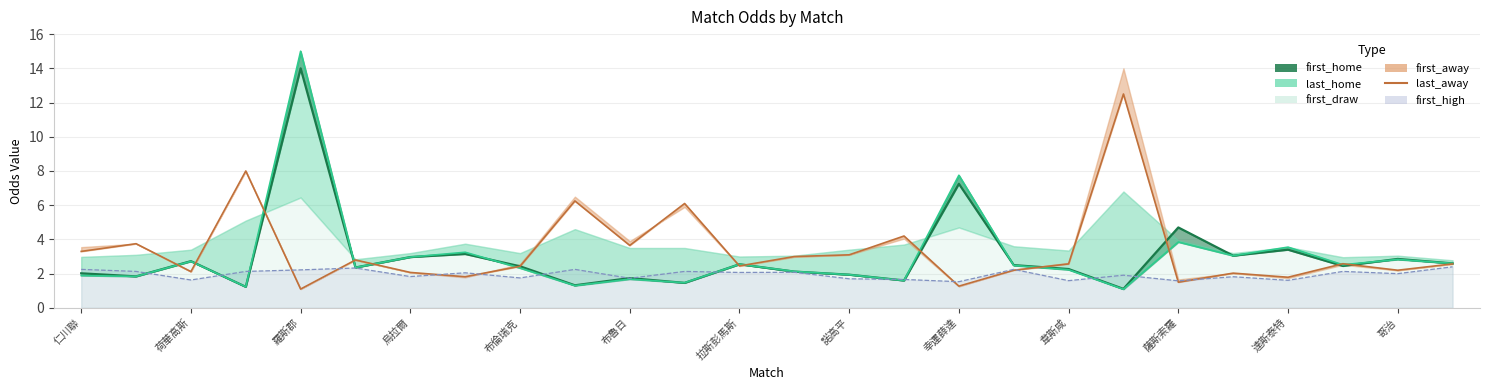

What is the difference between the last_home_line values at 烏拉爾 and 達斯泰特?

0.2